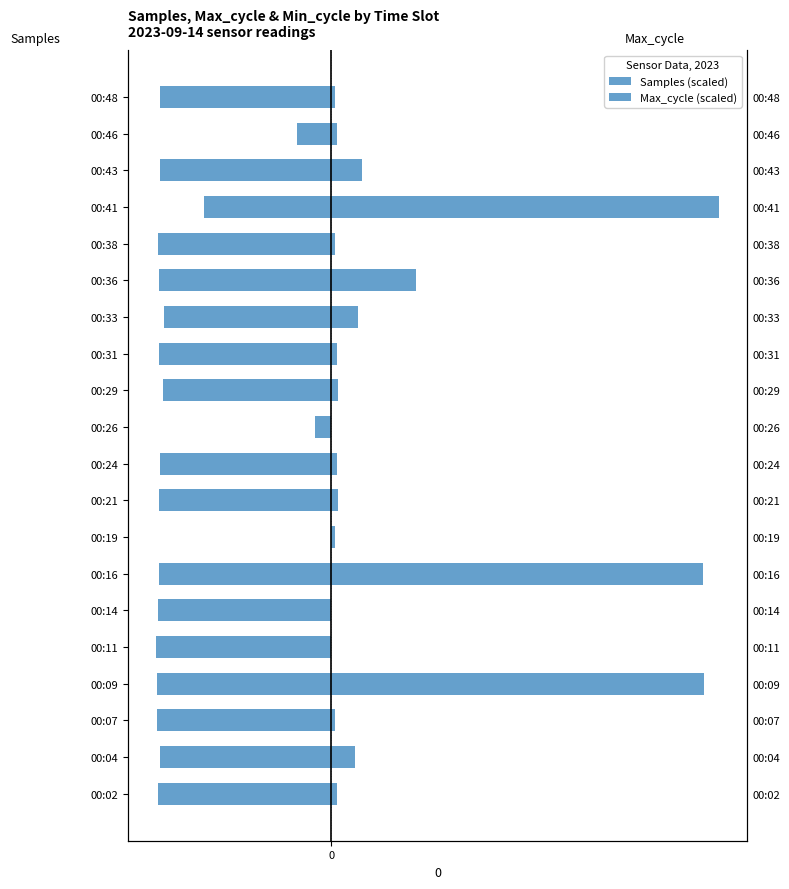

What is the sum of all Samples (scaled) values?

-380.0